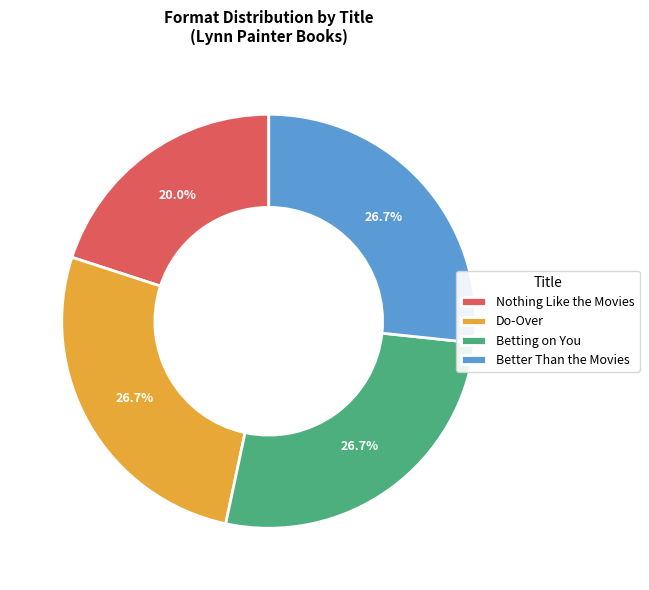

What is the smallest slice in the pie chart?

Nothing Like the Movies